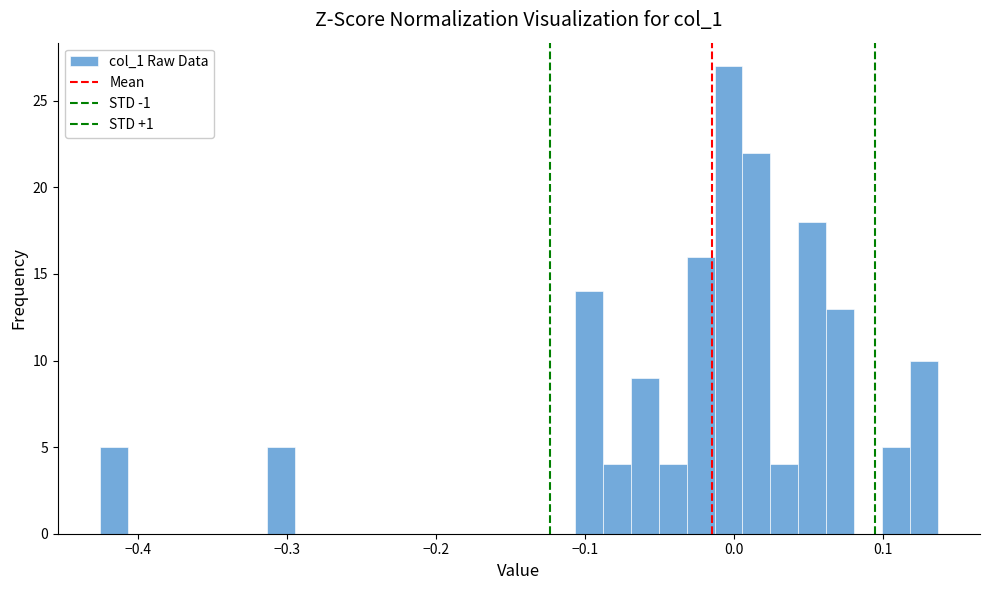

Read against the x-axis, roughly where is the centre of the tallest bar?

0.00